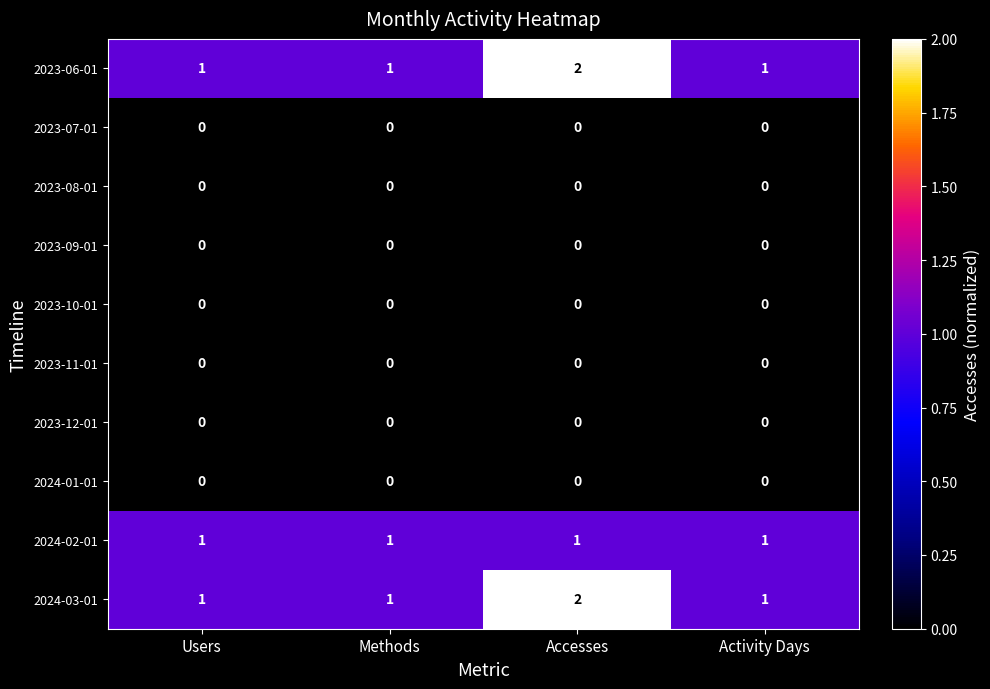

Which category has the highest value across all series?

Accesses